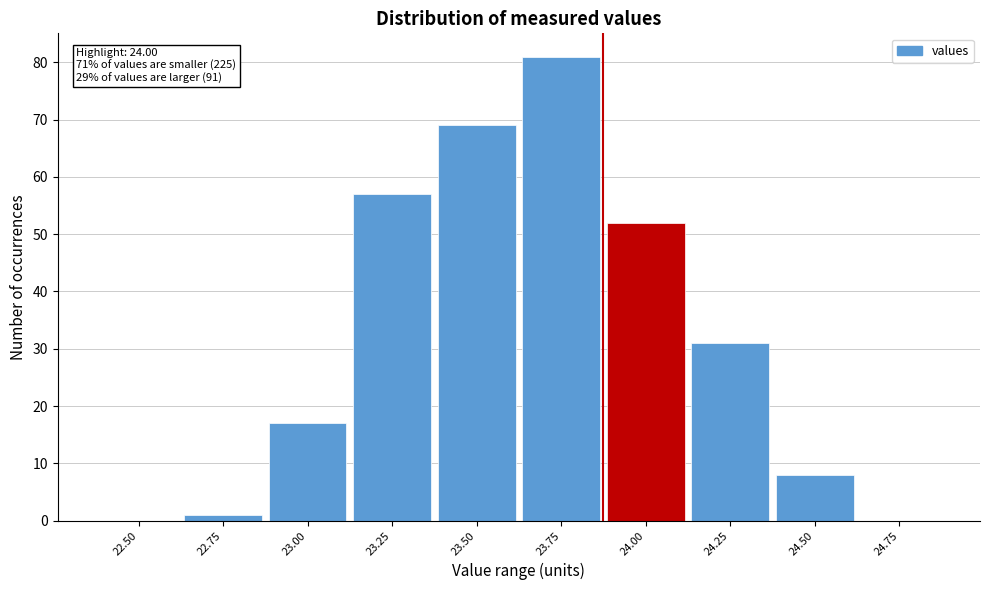

Reading left to right, what are all the values shown in this chart?

22.50=0	22.75=1	23.00=17	23.25=57	23.50=69	23.75=81	24.00=52	24.25=31	24.50=8	24.75=0